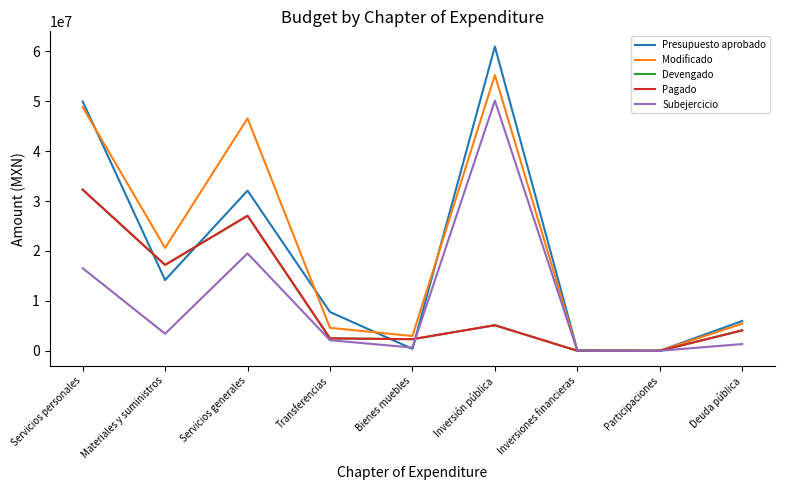

At which label does Pagado reach its peak?

Servicios personales